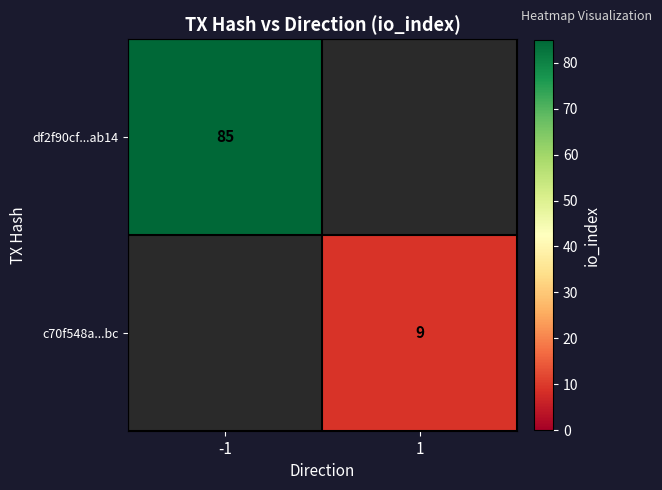

What is the minimum value shown in the chart?

9.0